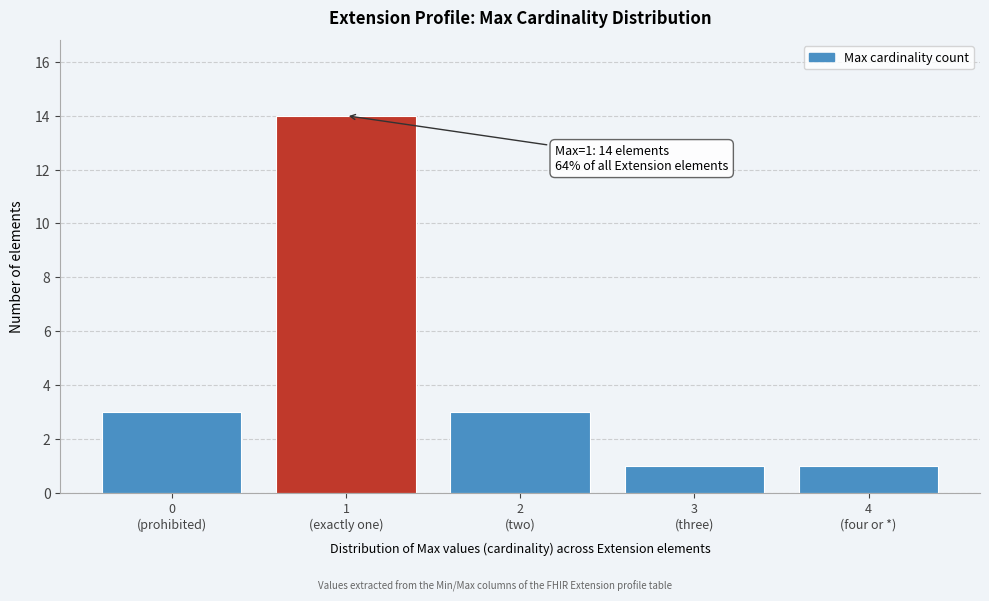

Reading right to left, transcribe all the data shown in this chart.

1	1	3	14	3